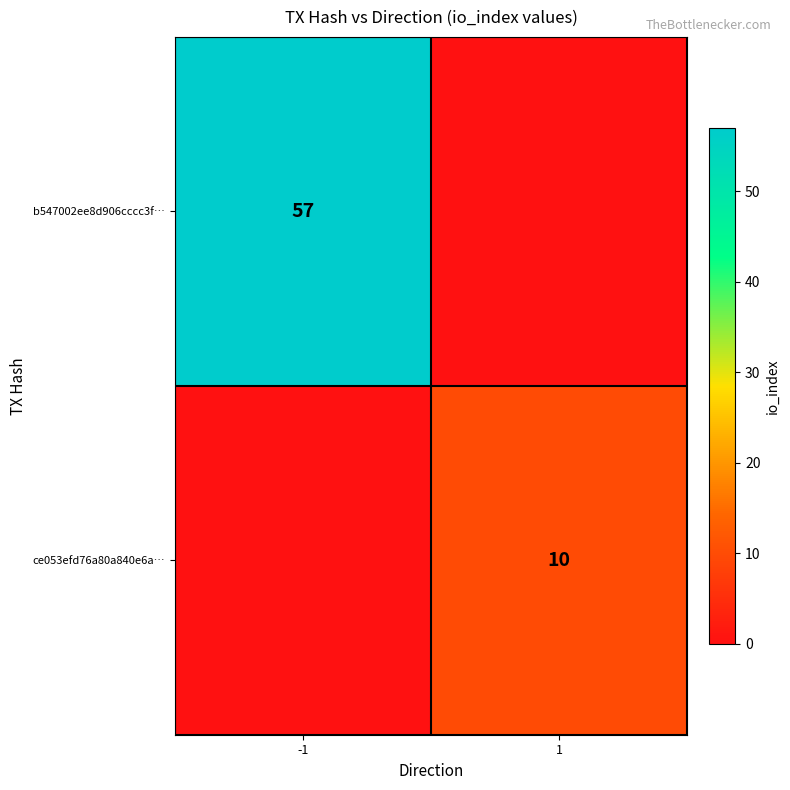

Is it true that ce053efd76a80a840e6a… equals 10 at 1?

True